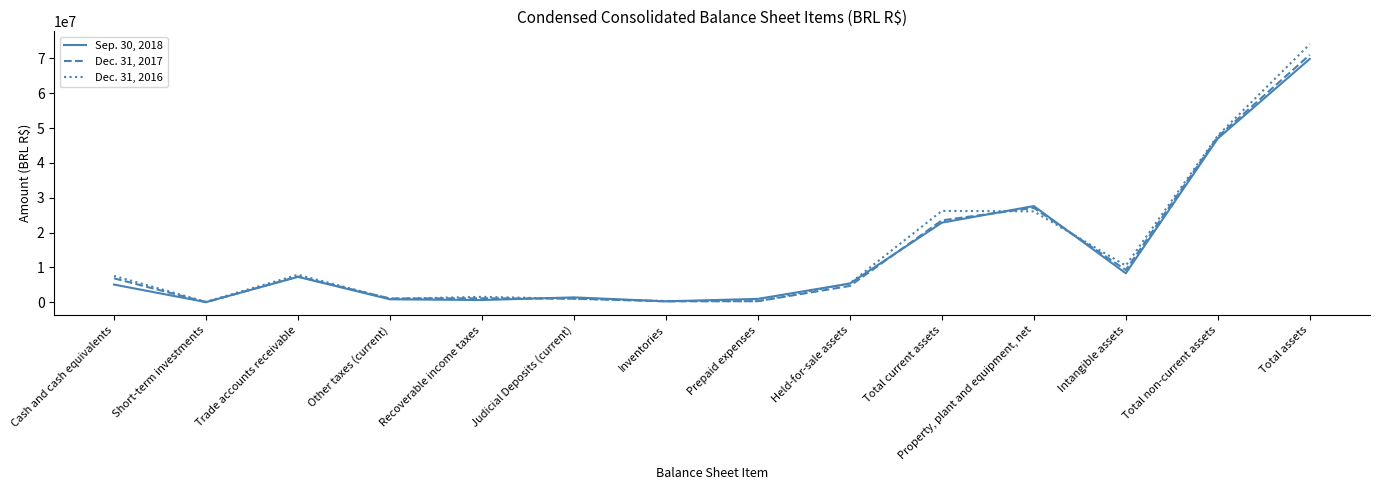

Is the value of Dec. 31, 2016 at Intangible assets greater than the value of Dec. 31, 2017 at Other taxes (current)?

Yes